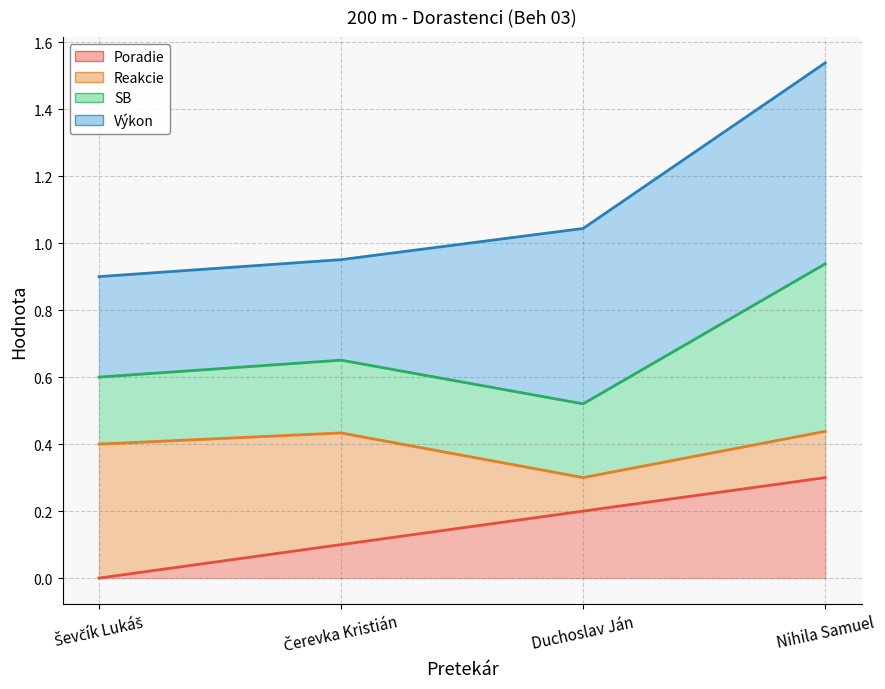

What is the difference between the Poradie values at Nihila Samuel and Duchoslav Ján?

0.1